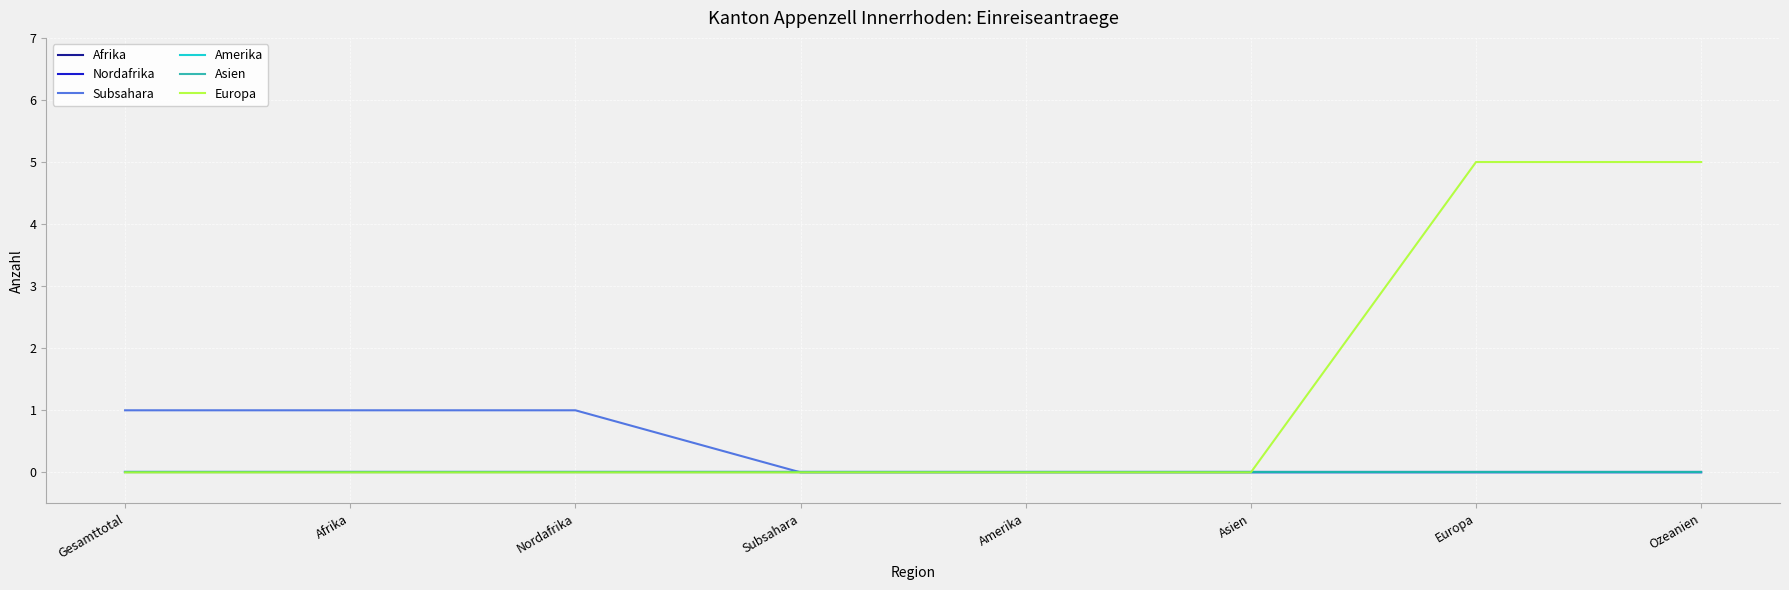

Reading right to left, extract all data points from this chart.

Afrika: Ozeanien=0	Europa=0	Asien=0	Amerika=0	Subsahara=0	Nordafrika=0	Afrika=0	Gesamttotal=0
Nordafrika: Ozeanien=0	Europa=0	Asien=0	Amerika=0	Subsahara=0	Nordafrika=0	Afrika=0	Gesamttotal=0
Subsahara: Ozeanien=0	Europa=0	Asien=0	Amerika=0	Subsahara=0	Nordafrika=1	Afrika=1	Gesamttotal=1
Amerika: Ozeanien=0	Europa=0	Asien=0	Amerika=0	Subsahara=0	Nordafrika=0	Afrika=0	Gesamttotal=0
Asien: Ozeanien=0	Europa=0	Asien=0	Amerika=0	Subsahara=0	Nordafrika=0	Afrika=0	Gesamttotal=0
Europa: Ozeanien=5	Europa=5	Asien=0	Amerika=0	Subsahara=0	Nordafrika=0	Afrika=0	Gesamttotal=0